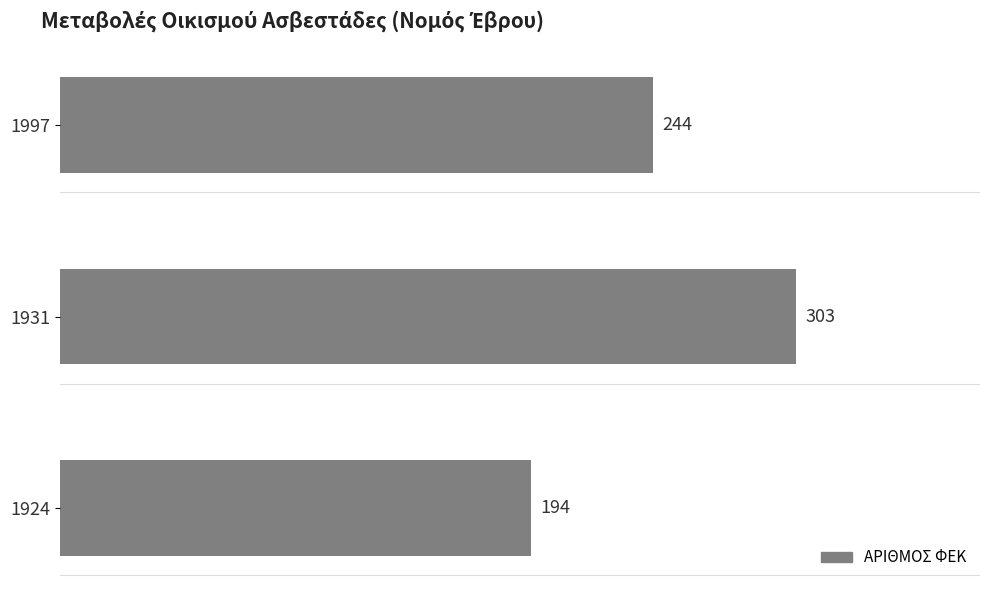

How many values are below 244?

1